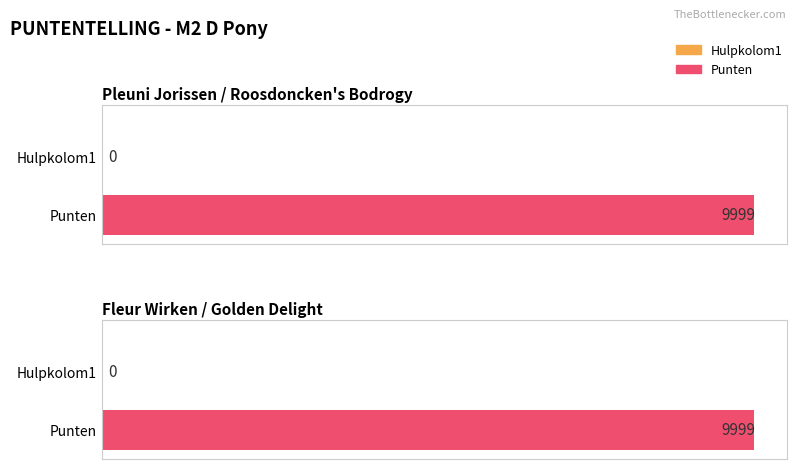

Reading left to right, list all the values displayed in this chart.

Hulpkolom1: Pleuni Jorissen / Roosdoncken's Bodrogy=0	Fleur Wirken / Golden Delight=0
Punten: Pleuni Jorissen / Roosdoncken's Bodrogy=9999	Fleur Wirken / Golden Delight=9999